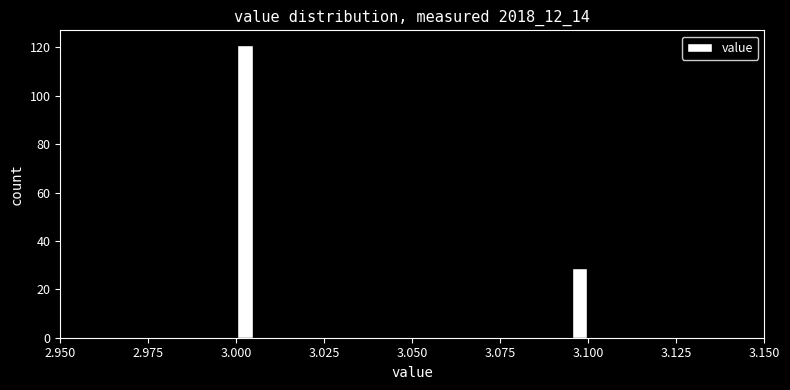

Around what value on the x-axis is the tallest bar? Give the approximate position of its centre, as read against the axis.

3.005